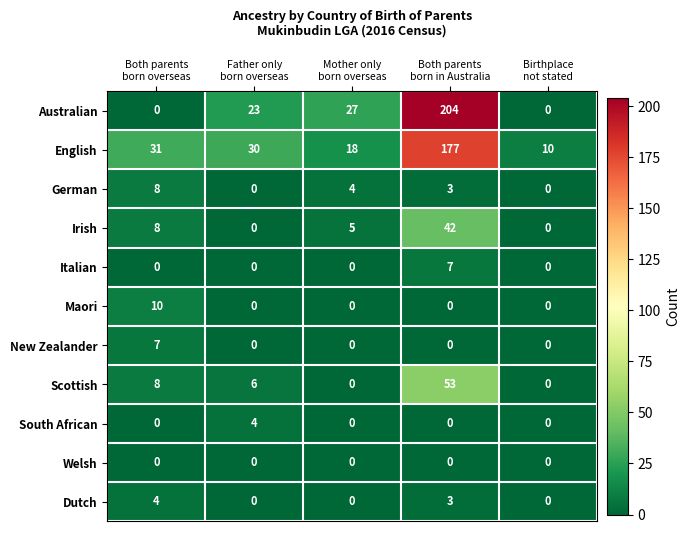

How many German values are between 0 and 4?

4